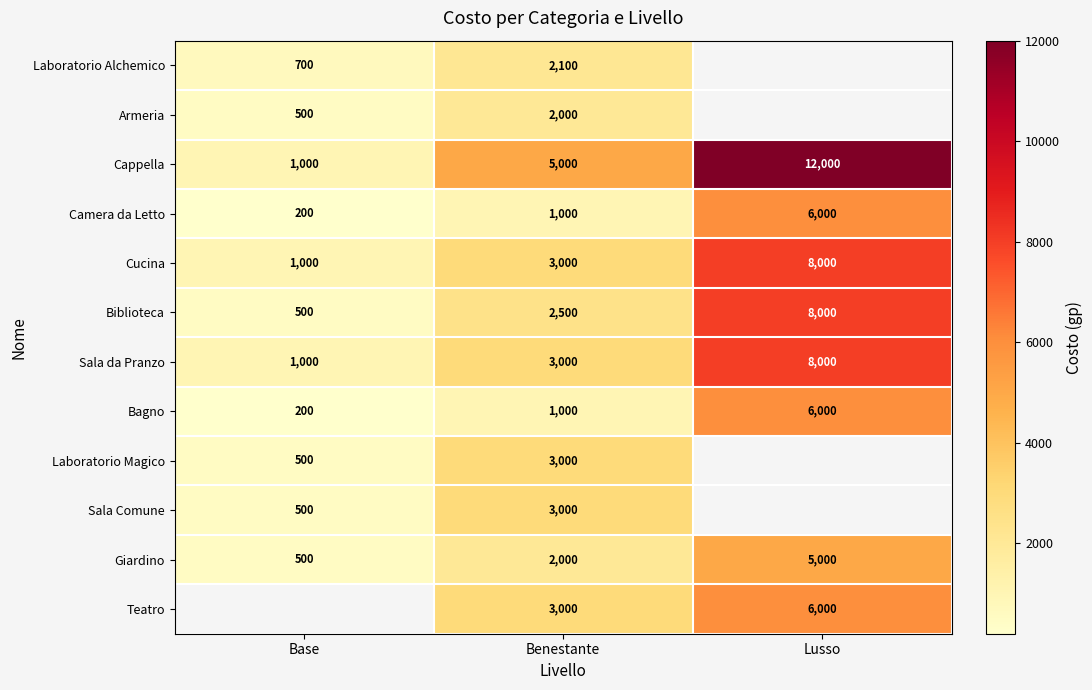

Which label corresponds to the largest value in the chart?

Lusso